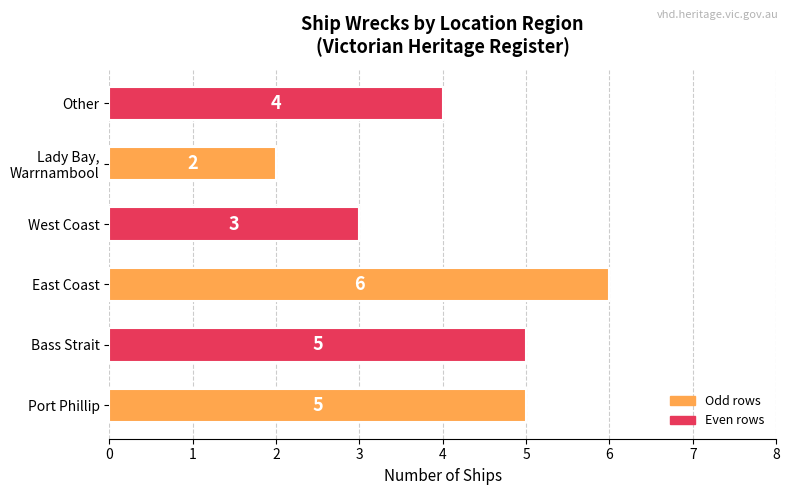

The chart shows a value of 7 at Bass Strait. True or false?

False